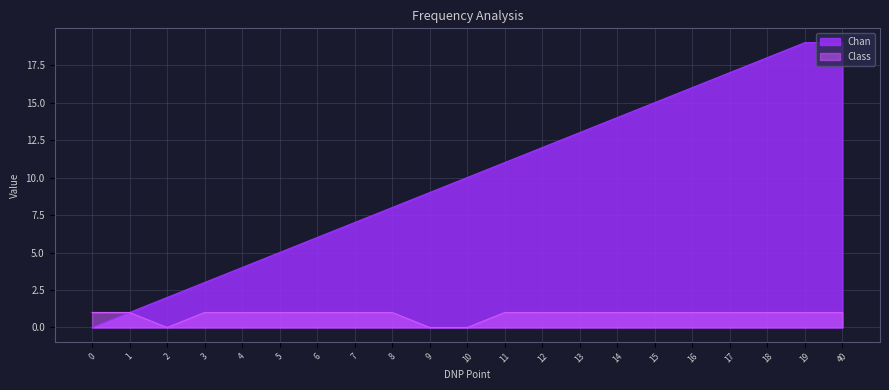

What is the difference between the maximum and minimum values in the Chan series?

19